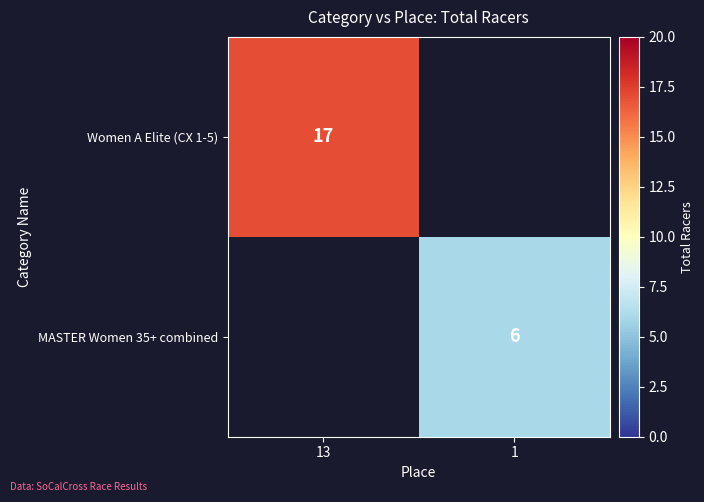

How many data points does each series have?

2